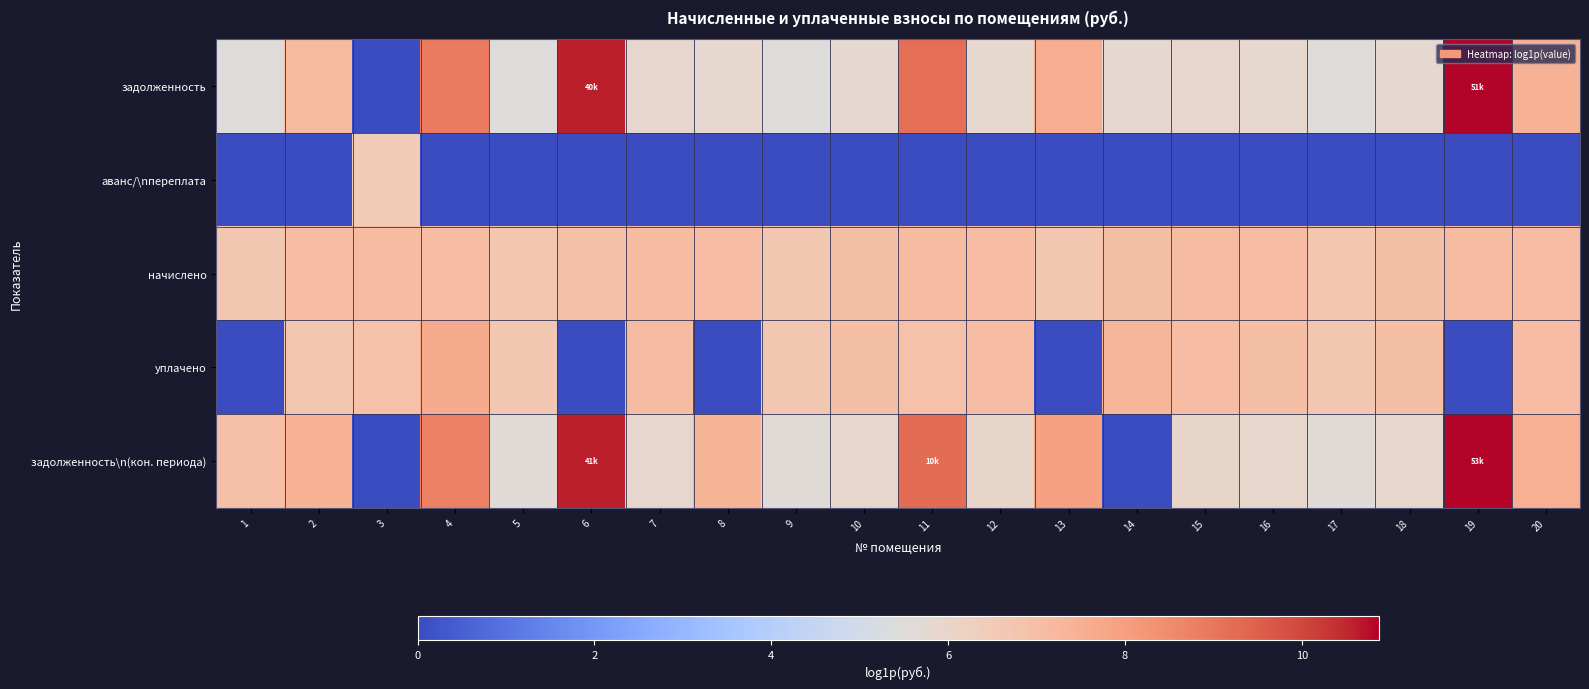

Which series has the widest spread of values?

задолженность\n(кон. периода)